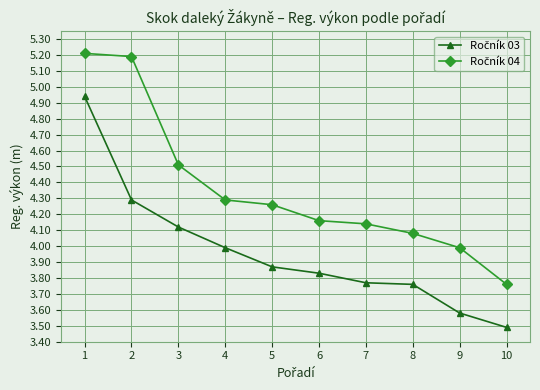

What is the maximum value shown in the chart?

5.2